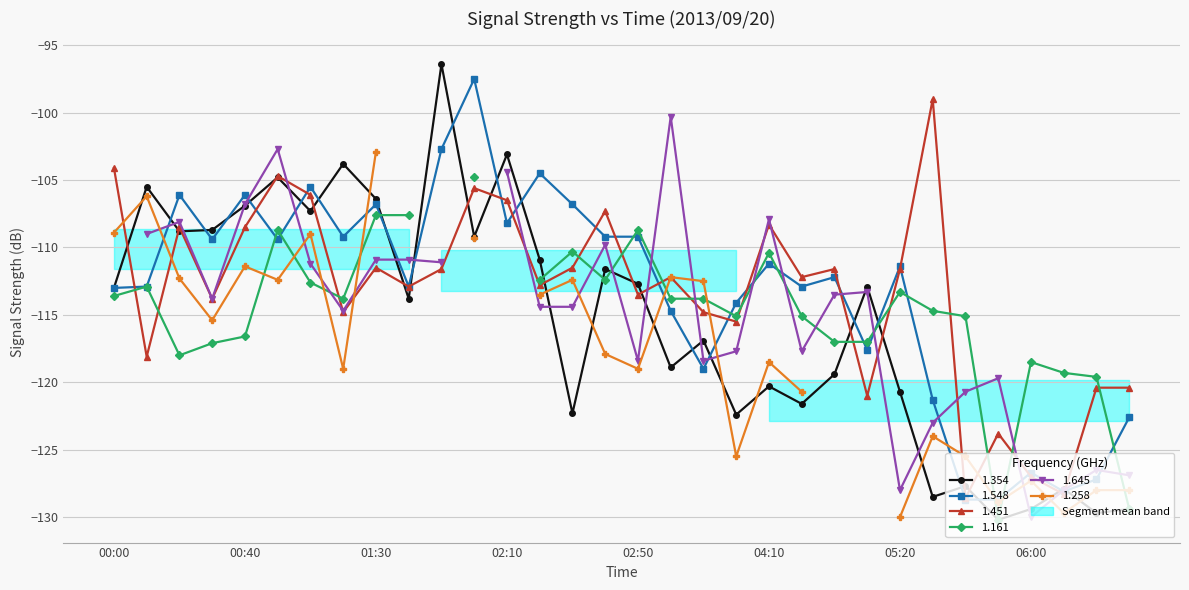

Which has a higher value, 05:10 or 05:30?

05:10